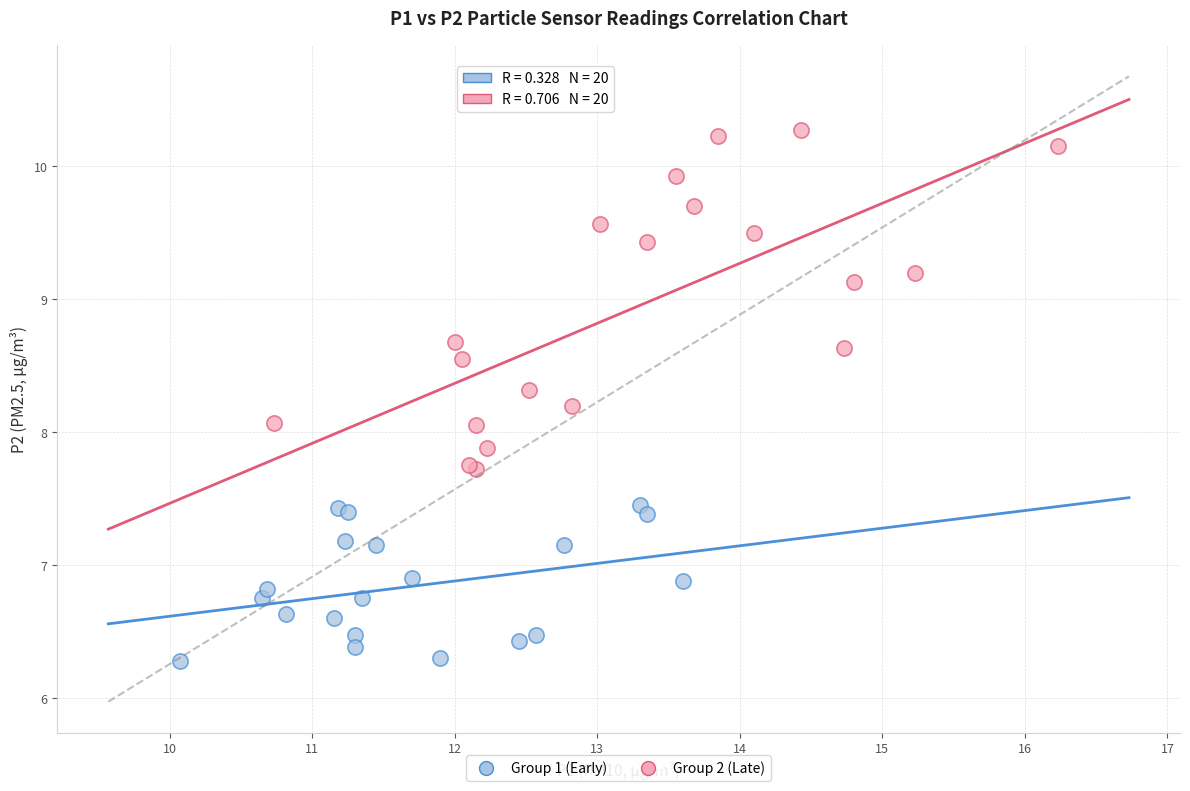

Which series reaches the minimum Y coordinate?

Group 1 (Early)